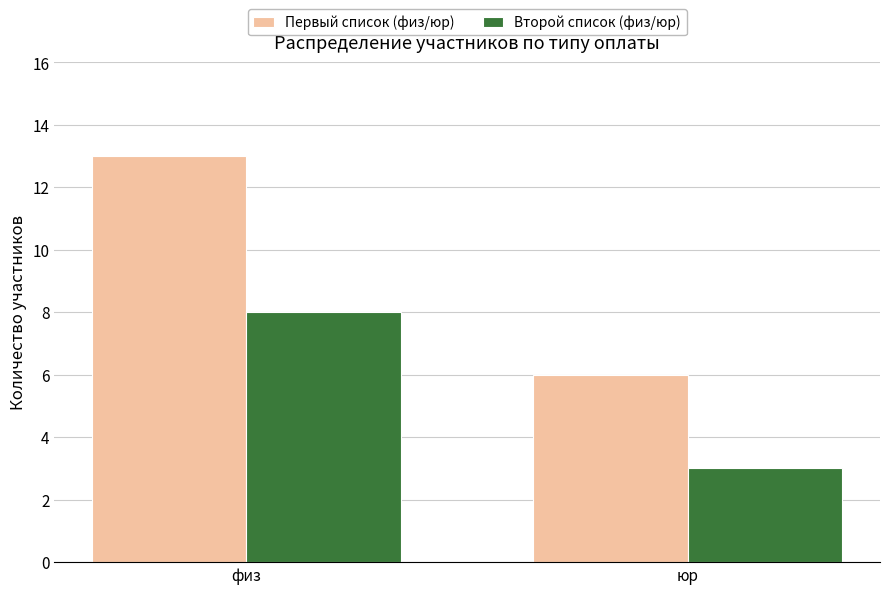

Count the Второй список (физ/юр) values in the range 3 to 8.

2